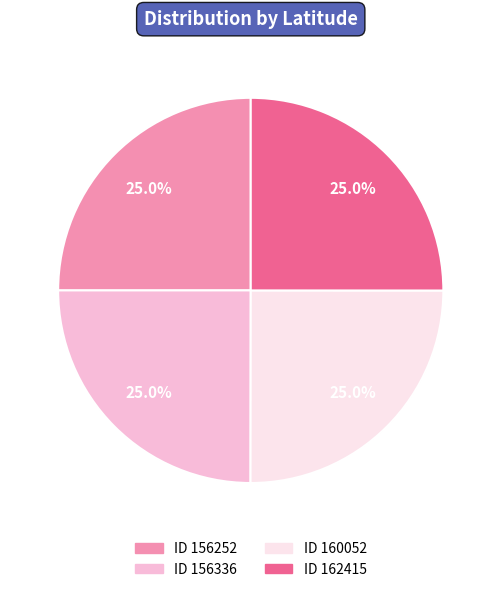

Is there any slice that represents more than half of the pie?

No